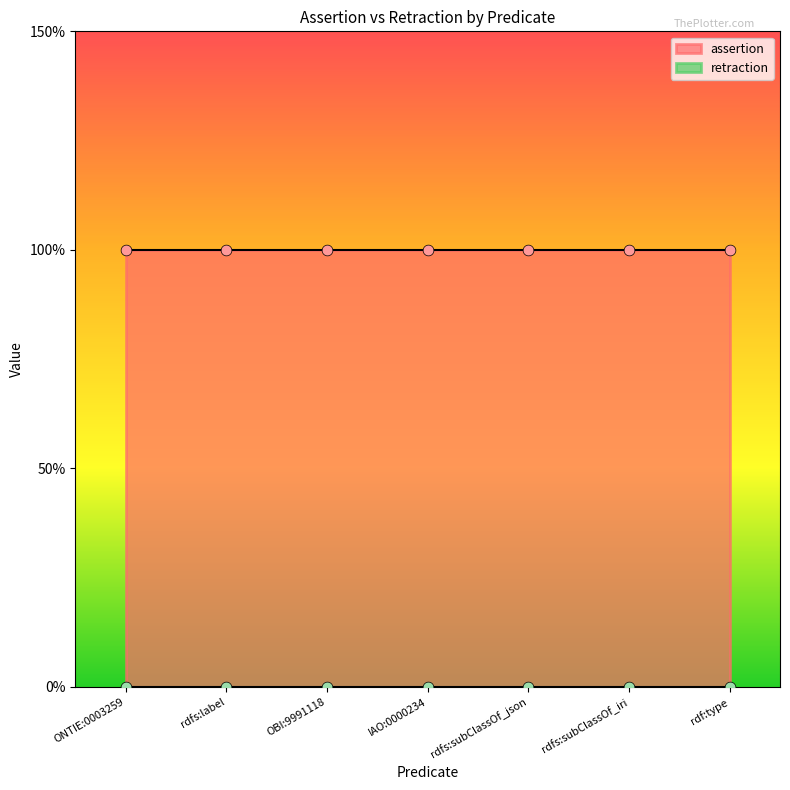

Which series reaches the minimum Y coordinate?

retraction